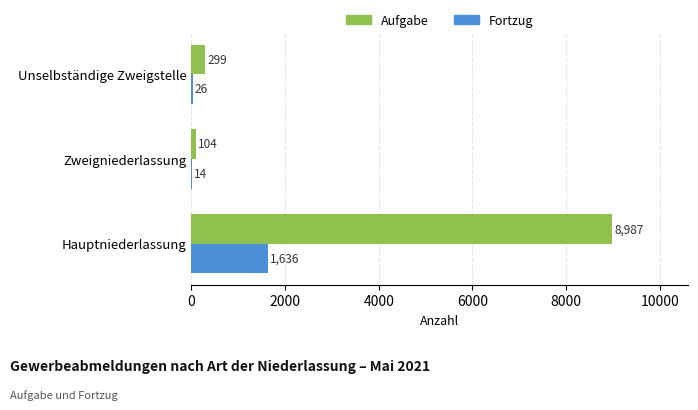

What is the maximum value shown in the chart?

8987